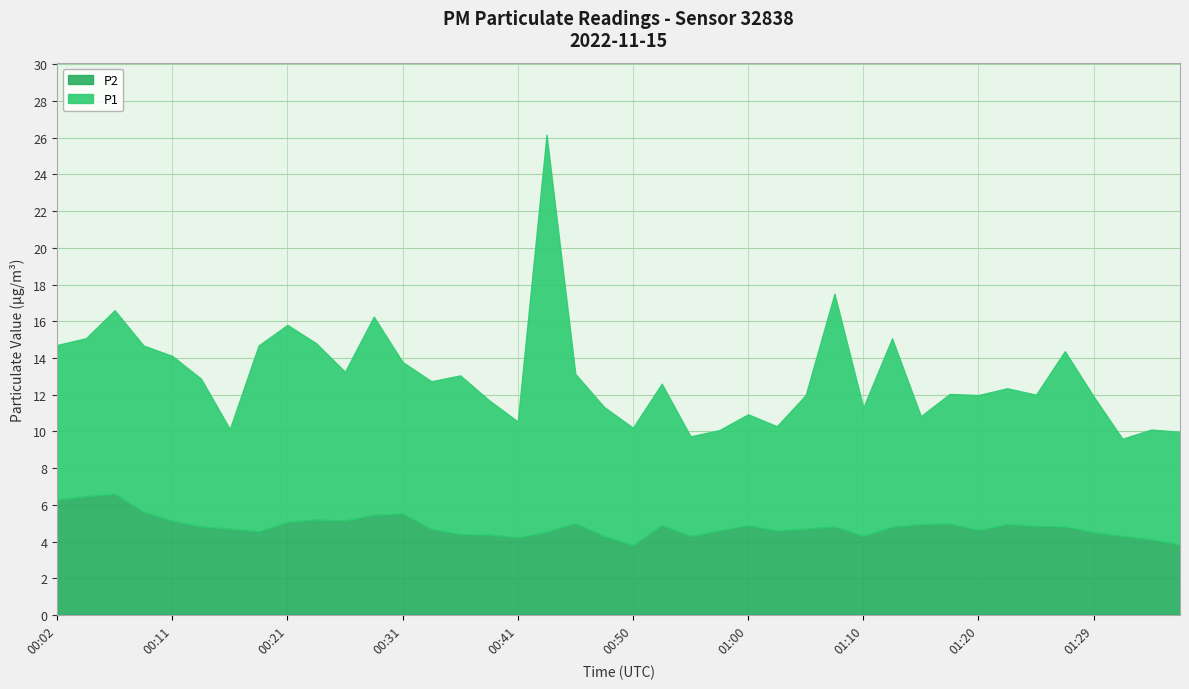

What is the lowest value of the P1 series?

5.3